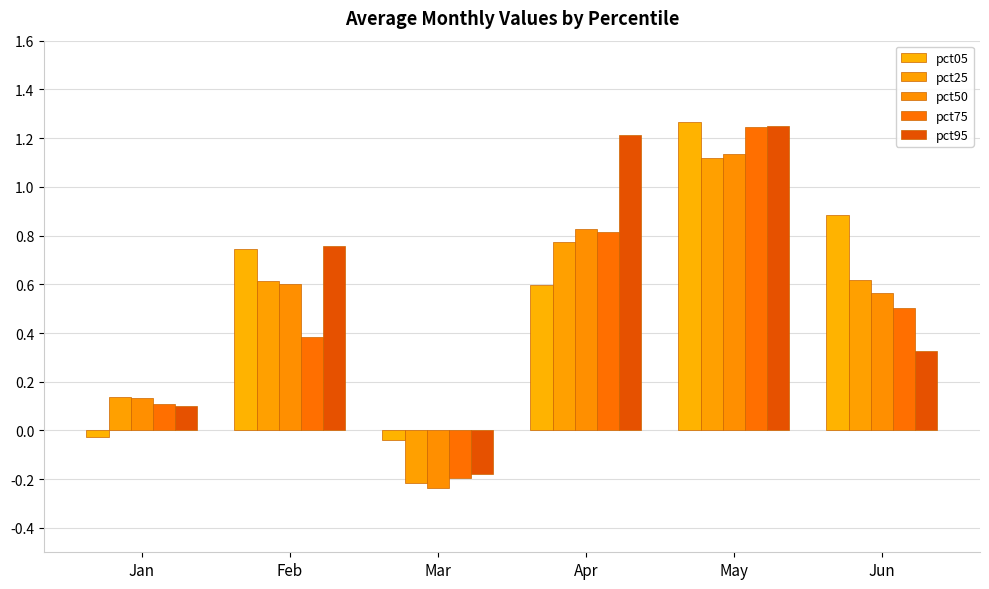

Are the bars grouped side by side (vs. stacked)?

Yes